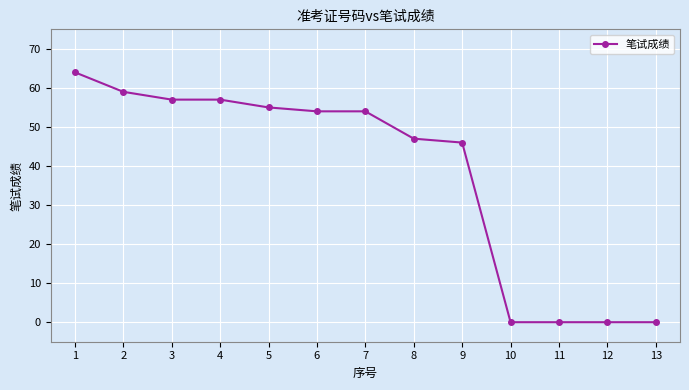

What is the maximum value shown in the chart?

64